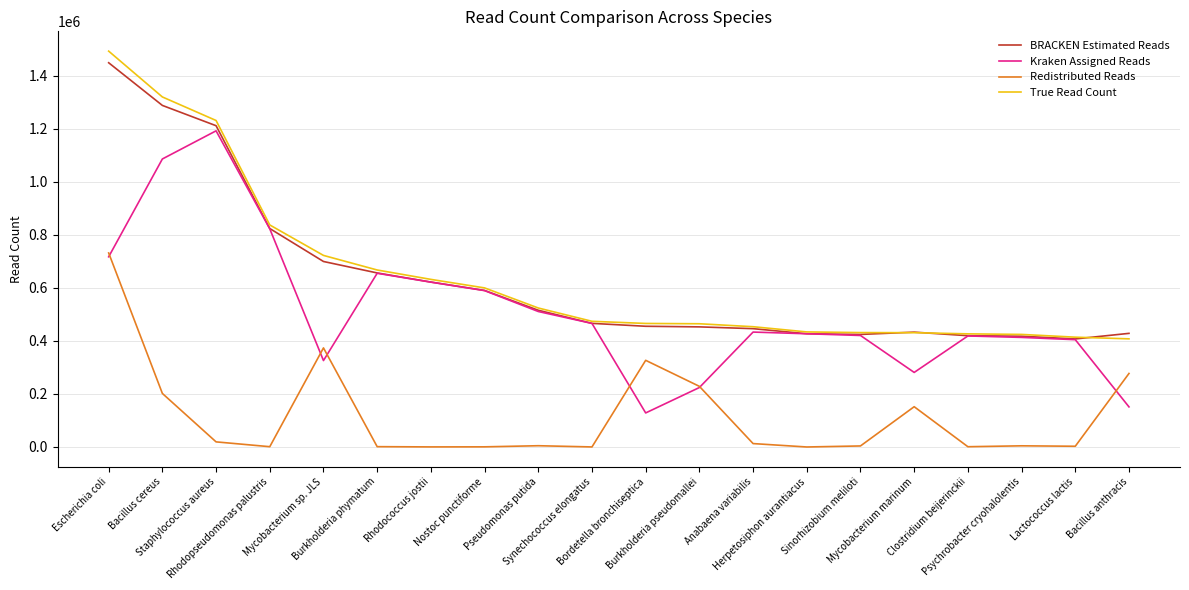

Count the number of data series in this chart.

4